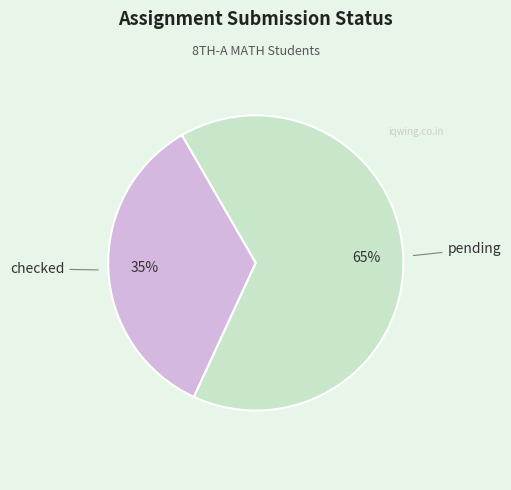

To the nearest percent, what is the average slice percentage?

50%